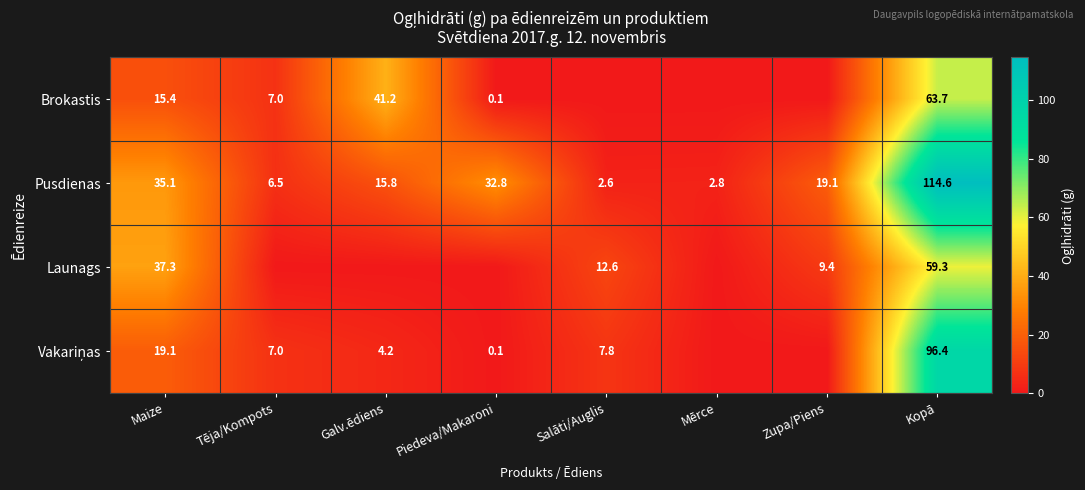

What is the difference between the Pusdienas values at Galv.ēdiens and Zupa/Piens?

3.3